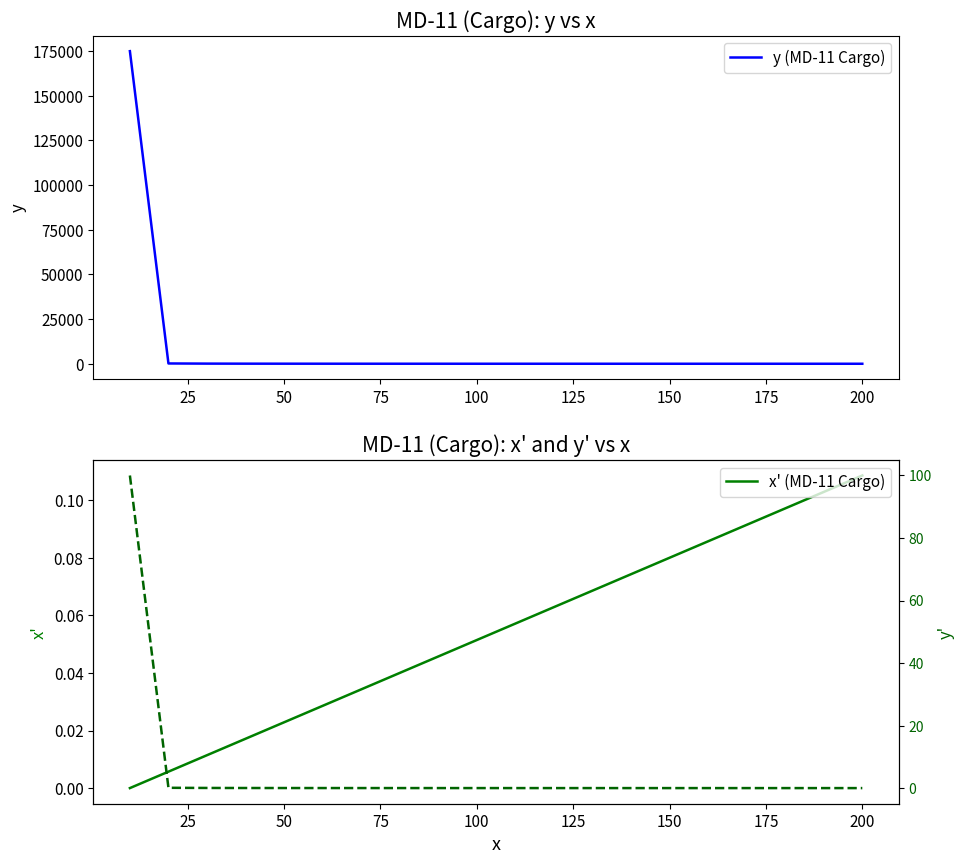

What is the highest value of the y (MD-11 Cargo) series?

174988.5